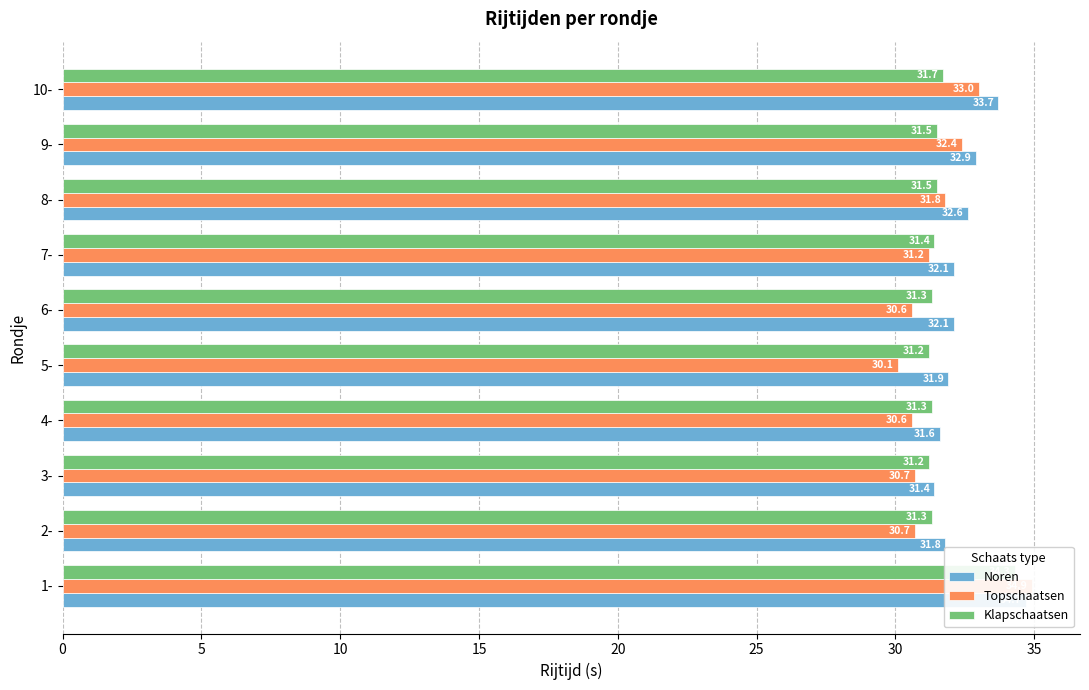

What is the value of the Noren bar at the 7th from the left?

32.1